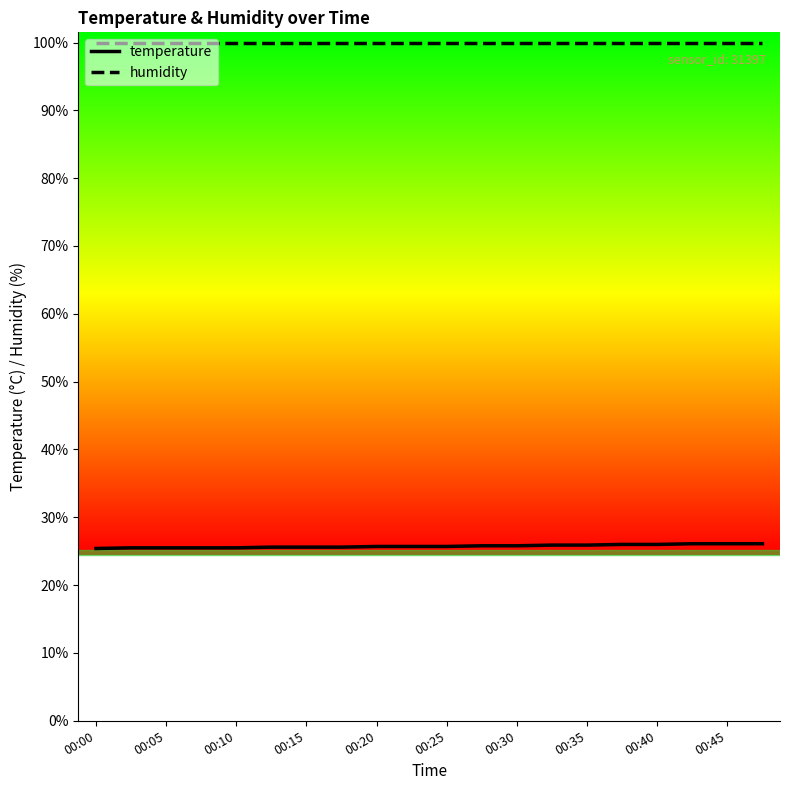

Which series has the largest total across all categories?

humidity